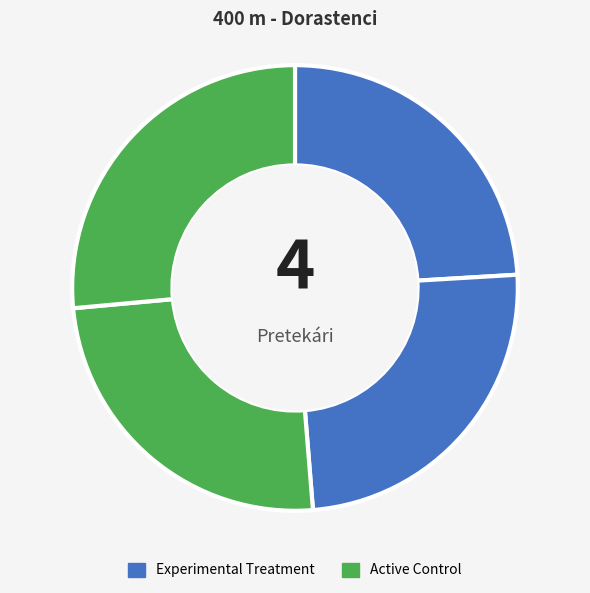

To the nearest percent, what is the average slice percentage?

25%